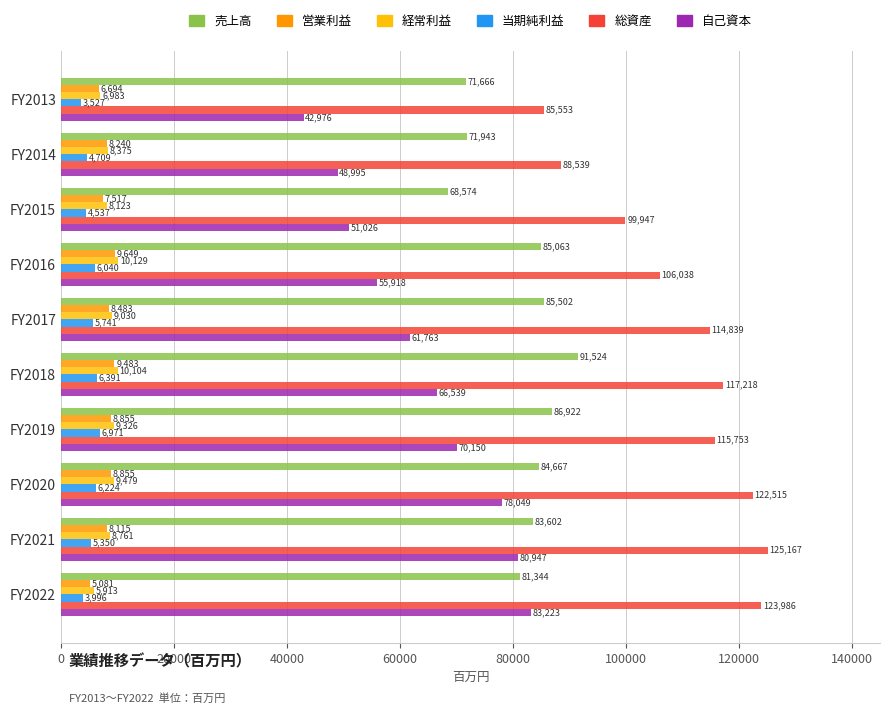

List the series in order of their peak value, highest first.

総資産, 売上高, 自己資本, 経常利益, 営業利益, 当期純利益